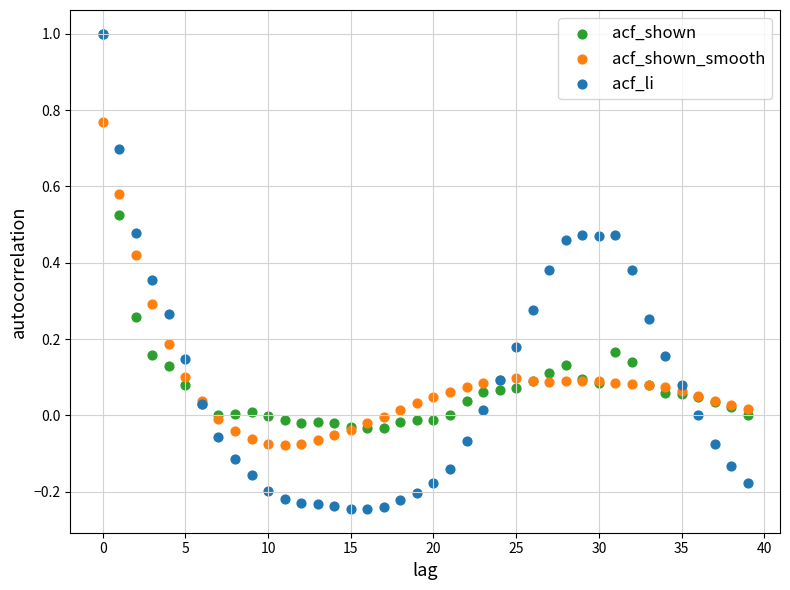

What are all the series names shown in the legend?

acf_shown, acf_shown_smooth, acf_li